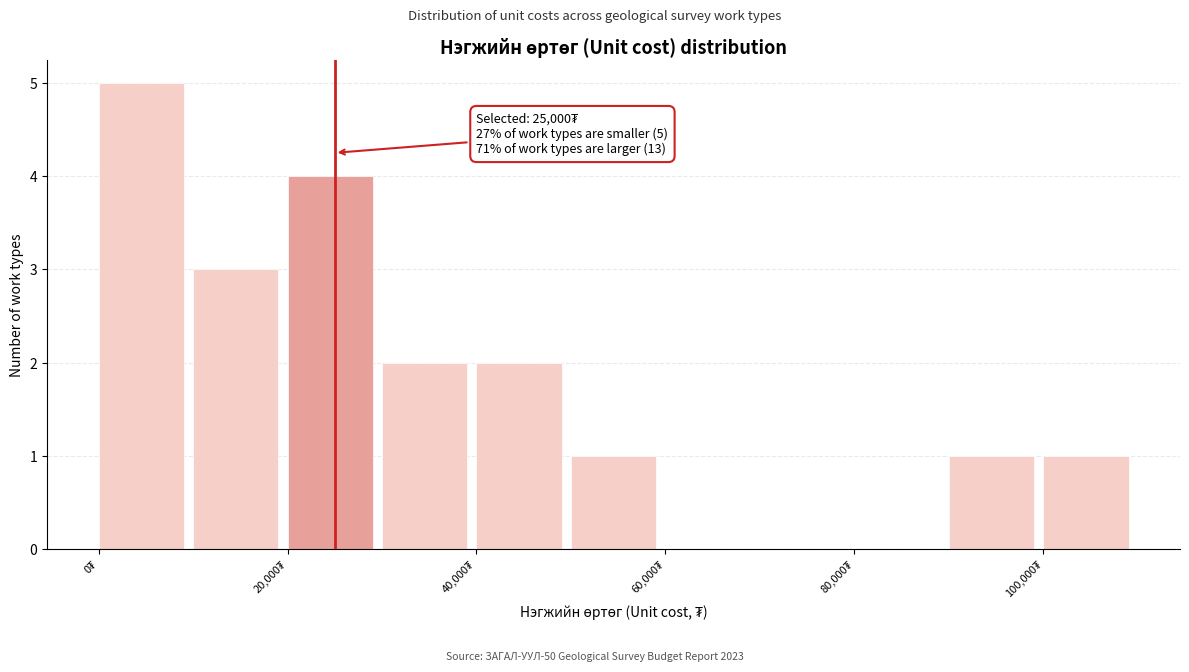

Which range on the x-axis has the tallest bar?

0 to 10000